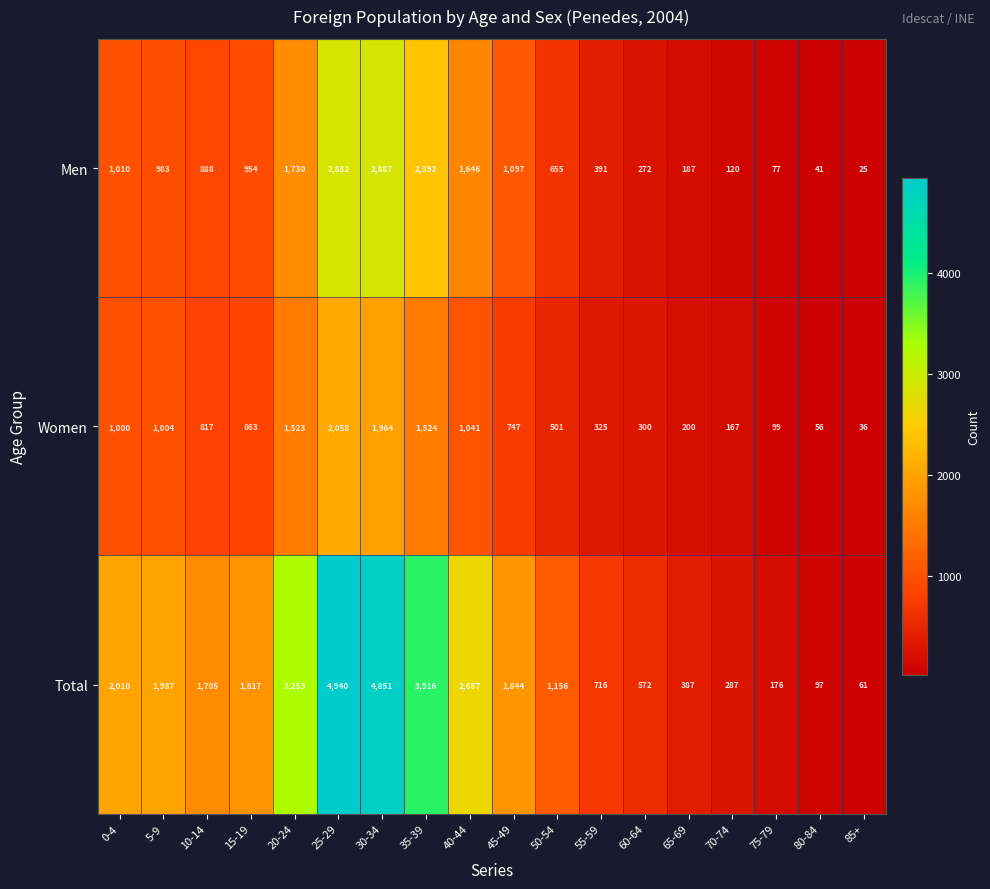

Is it true that Total equals 1007 at 35-39?

False